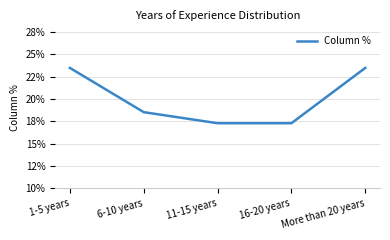

Does the chart have visible grid lines?

Yes